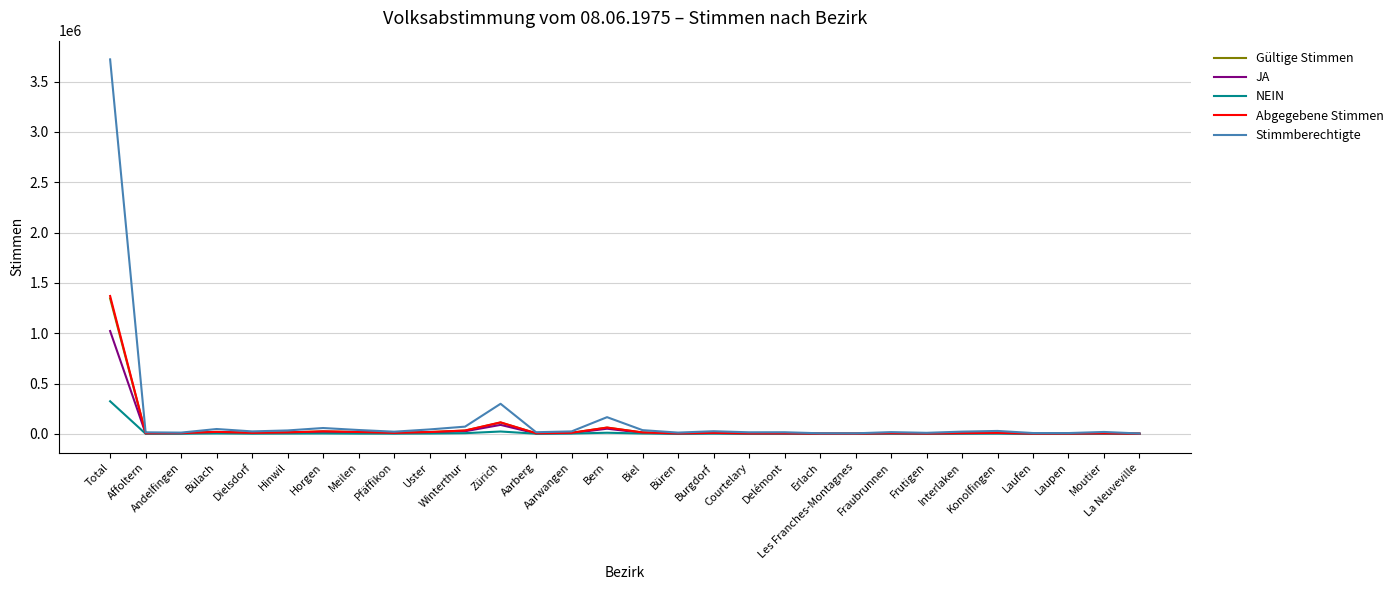

What is the maximum value for Abgegebene Stimmen?

1369259